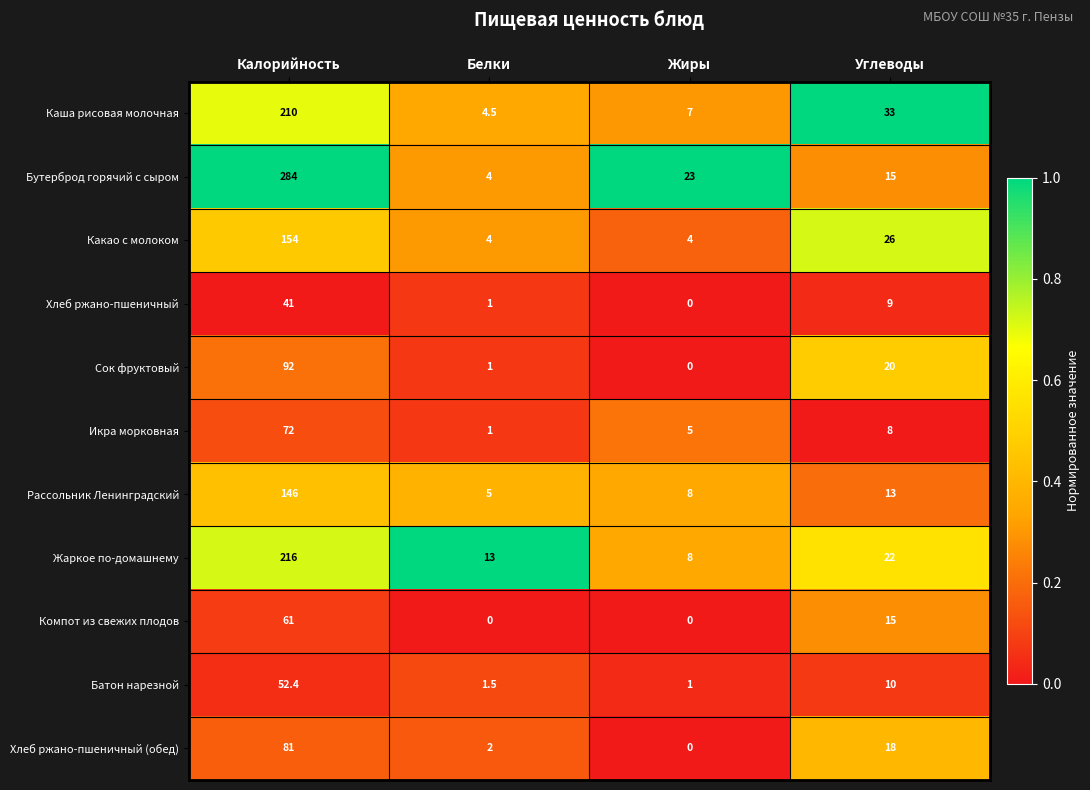

How many values in the Бутерброд горячий с сыром series are below 23?

2